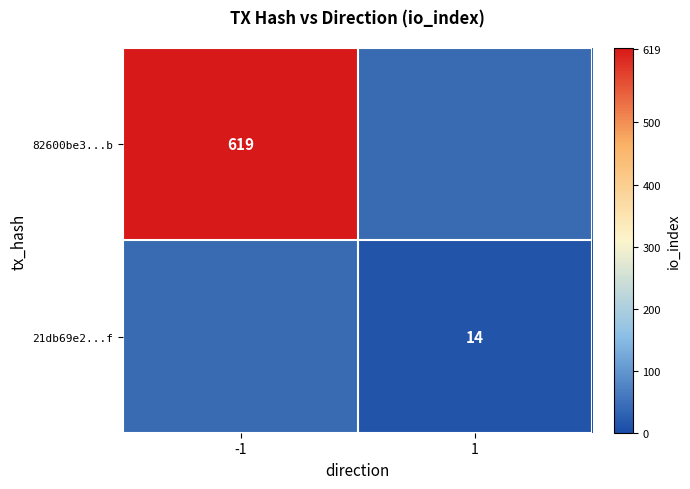

At how many categories does at least one series exceed 291?

1